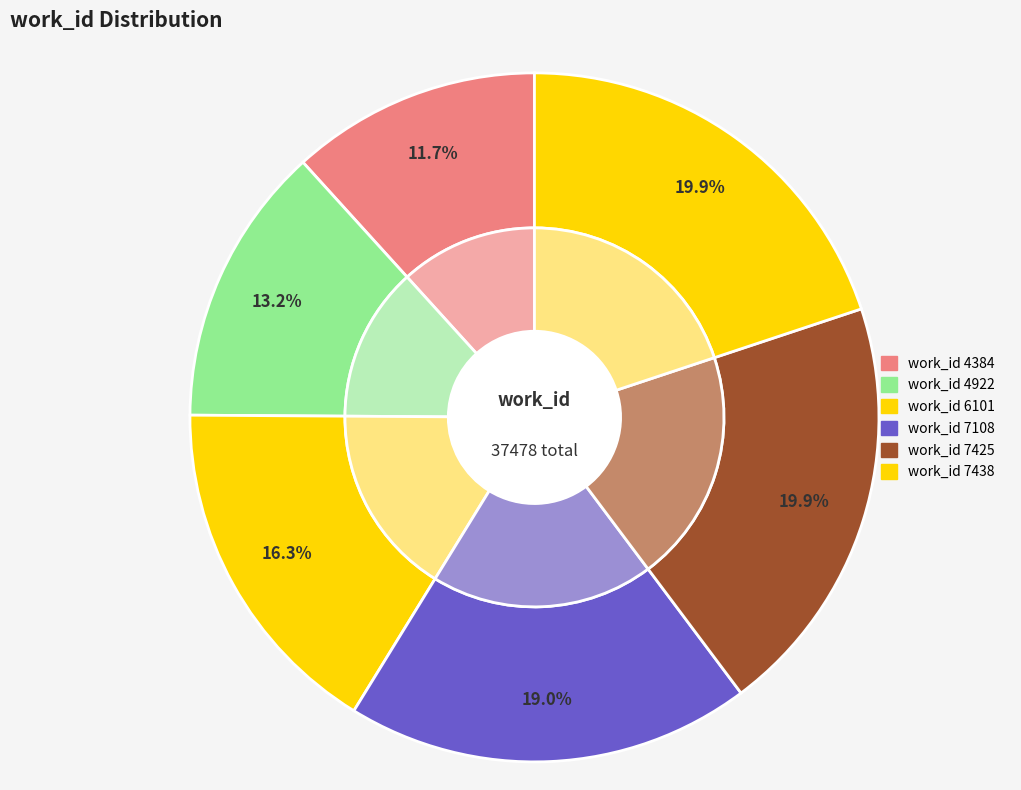

Which category has the smallest portion of the pie?

work_id 4384